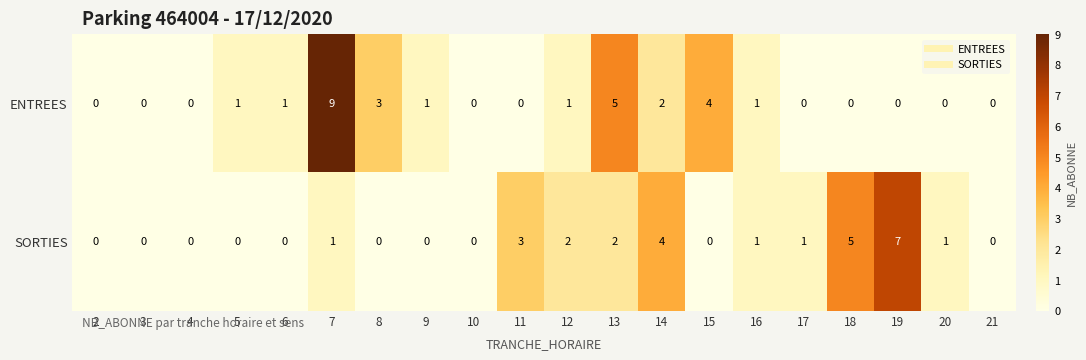

What is the difference between the maximum and minimum values in the ENTREES series?

9